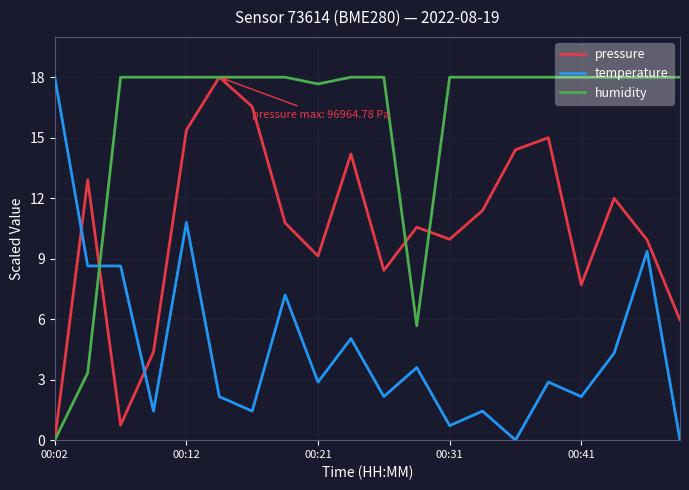

Which series has the largest total across all categories?

humidity